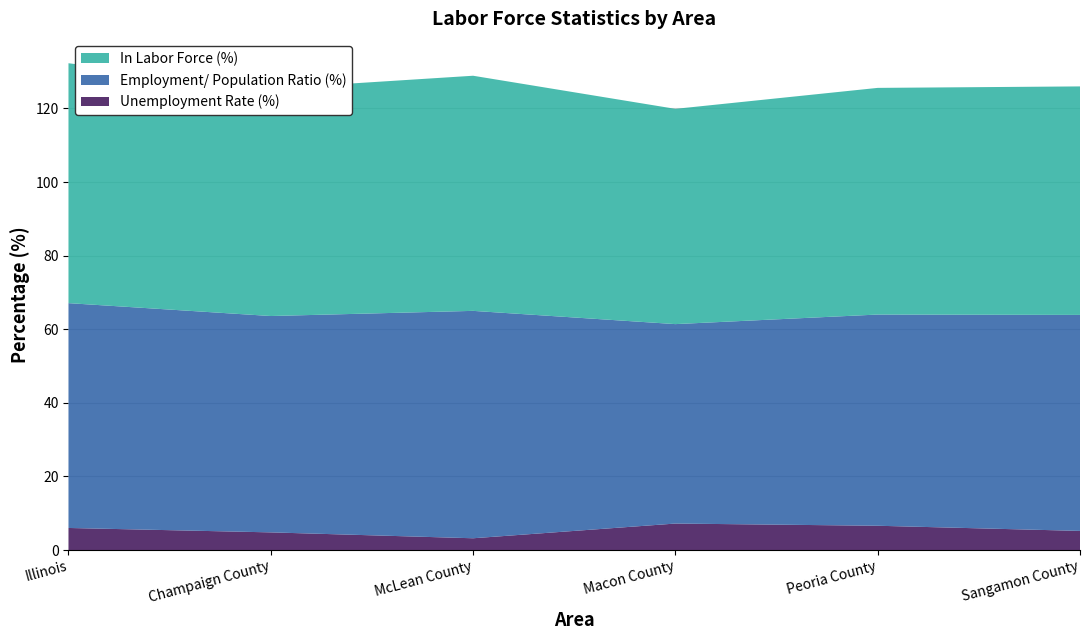

Reading left to right, extract all data points from this chart.

Unemployment Rate (%): Illinois=6.0	Champaign County=4.8	McLean County=3.2	Macon County=7.2	Peoria County=6.6	Sangamon County=5.2
Employment/ Population Ratio (%): Illinois=61.1	Champaign County=58.8	McLean County=61.8	Macon County=54.2	Peoria County=57.4	Sangamon County=58.7
In Labor Force (%): Illinois=65.2	Champaign County=61.8	McLean County=63.9	Macon County=58.5	Peoria County=61.6	Sangamon County=62.1